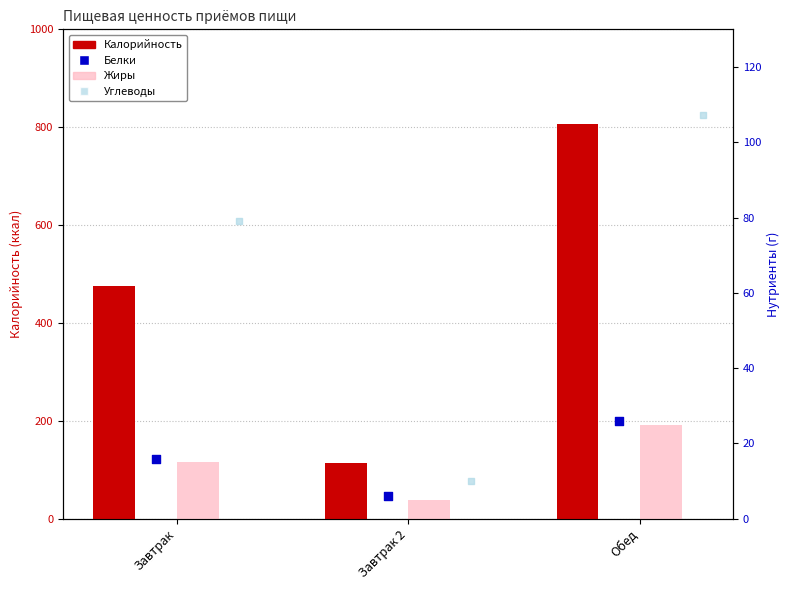

Which series reaches the minimum Y coordinate?

Жиры